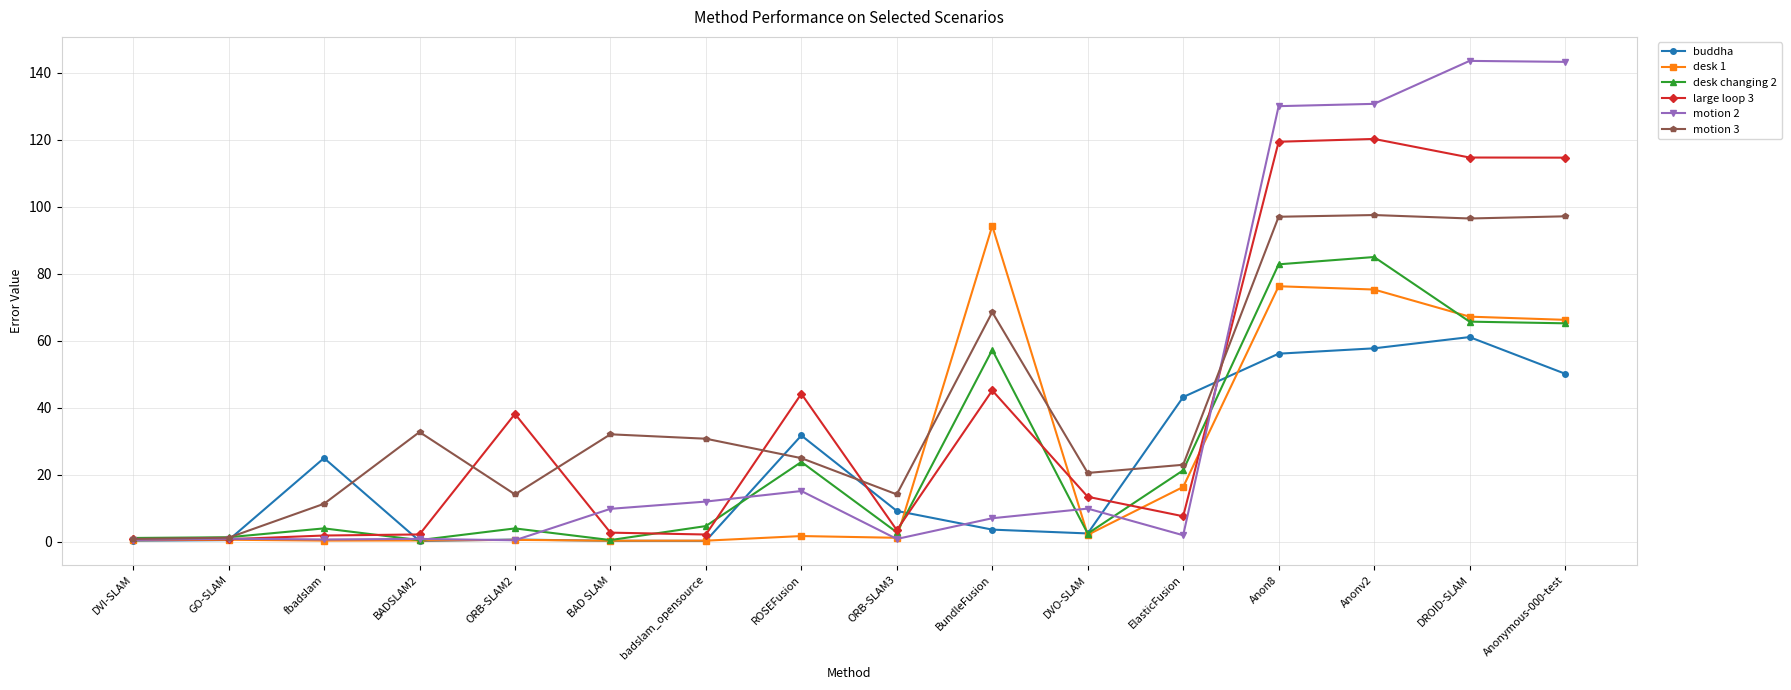

What are all the series names shown in the legend?

buddha, desk 1, desk changing 2, large loop 3, motion 2, motion 3